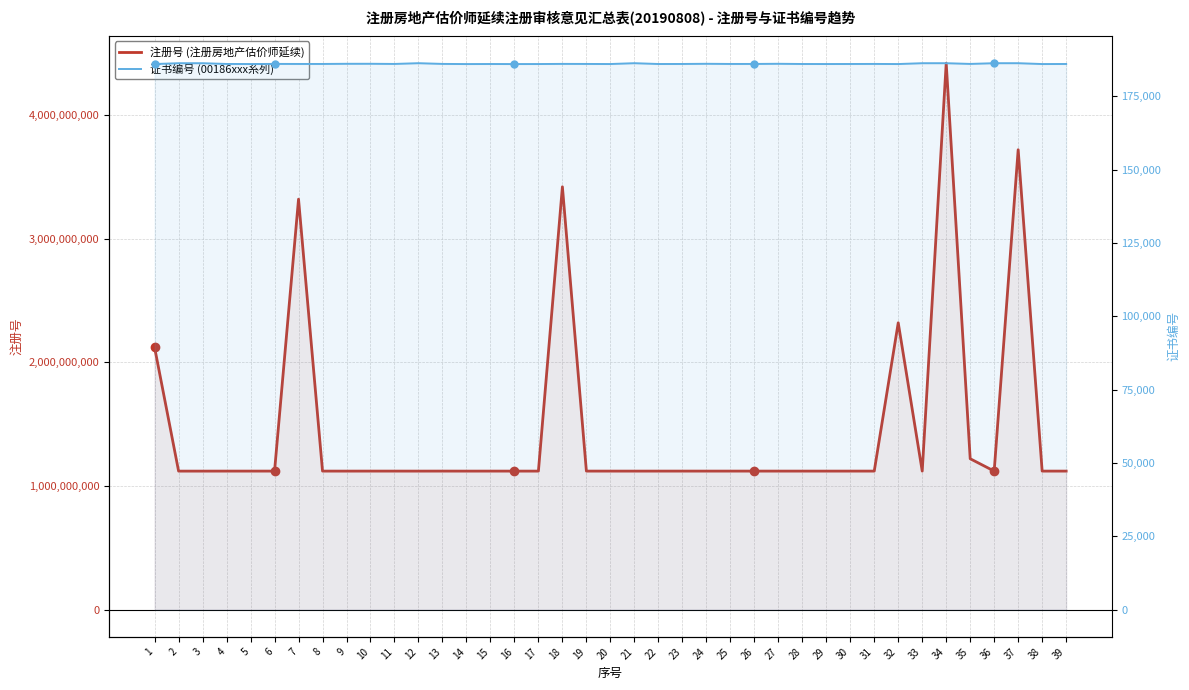

Between 24 and 35, which series saw the biggest shift?

注册号